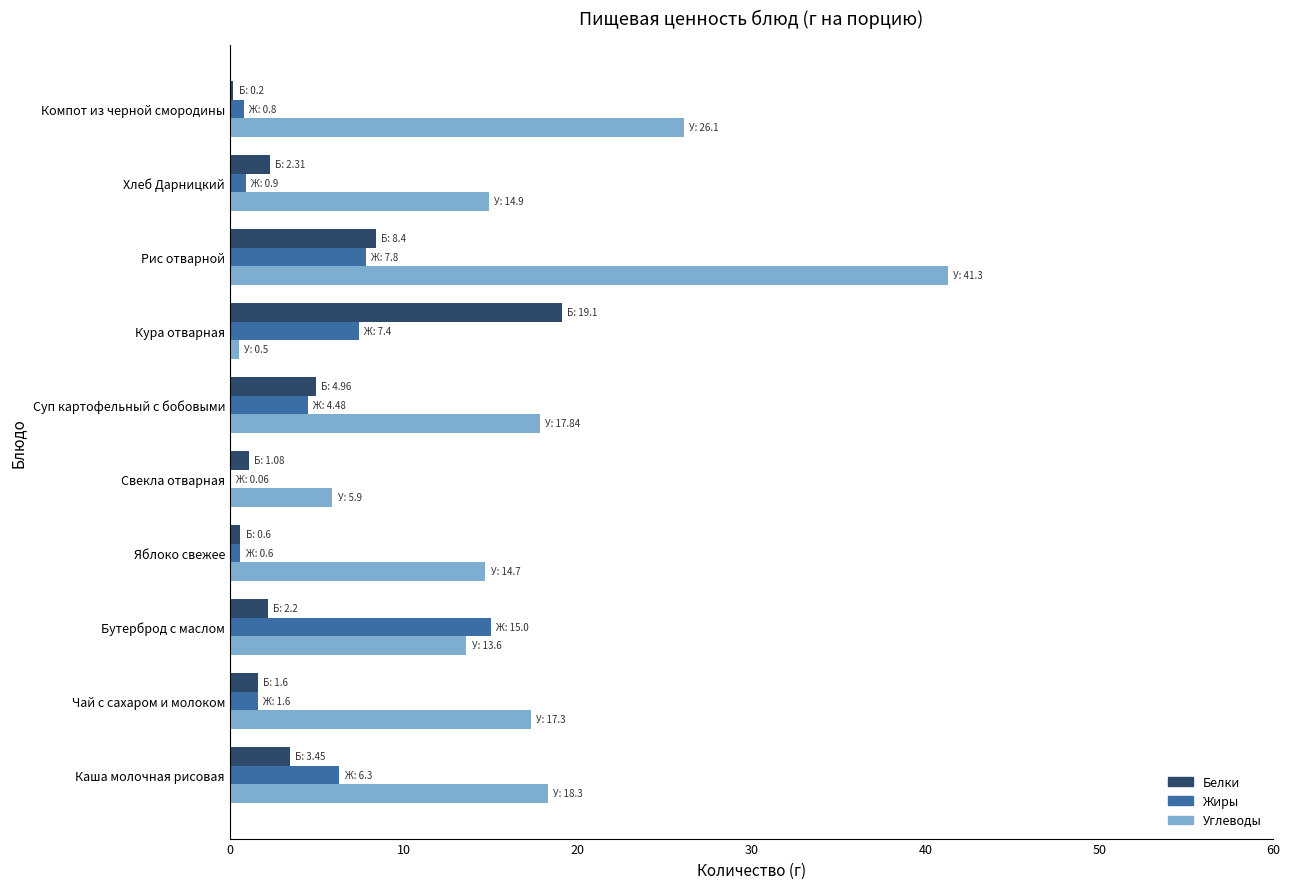

At which category is the sum across all series the highest?

Рис отварной